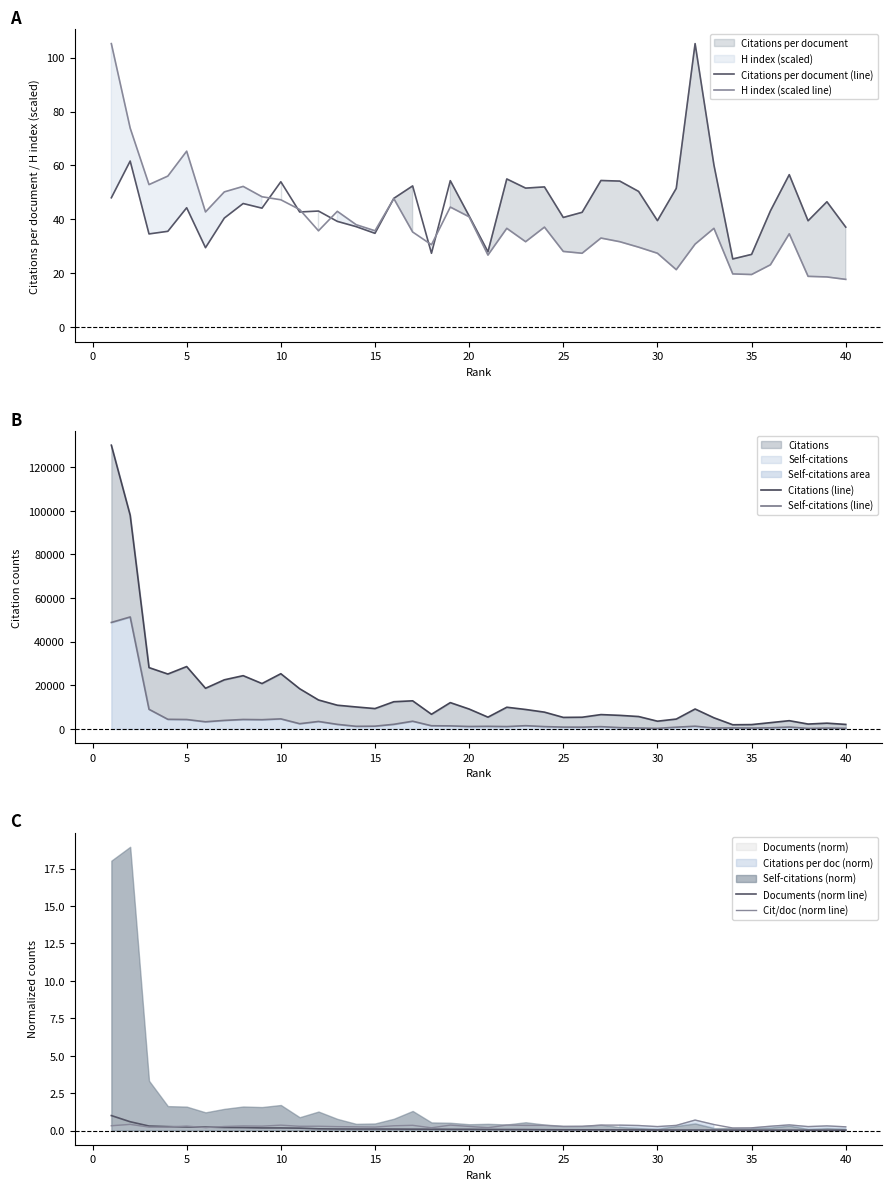

What is the lowest value of the Citations per document (line) series?

25.4